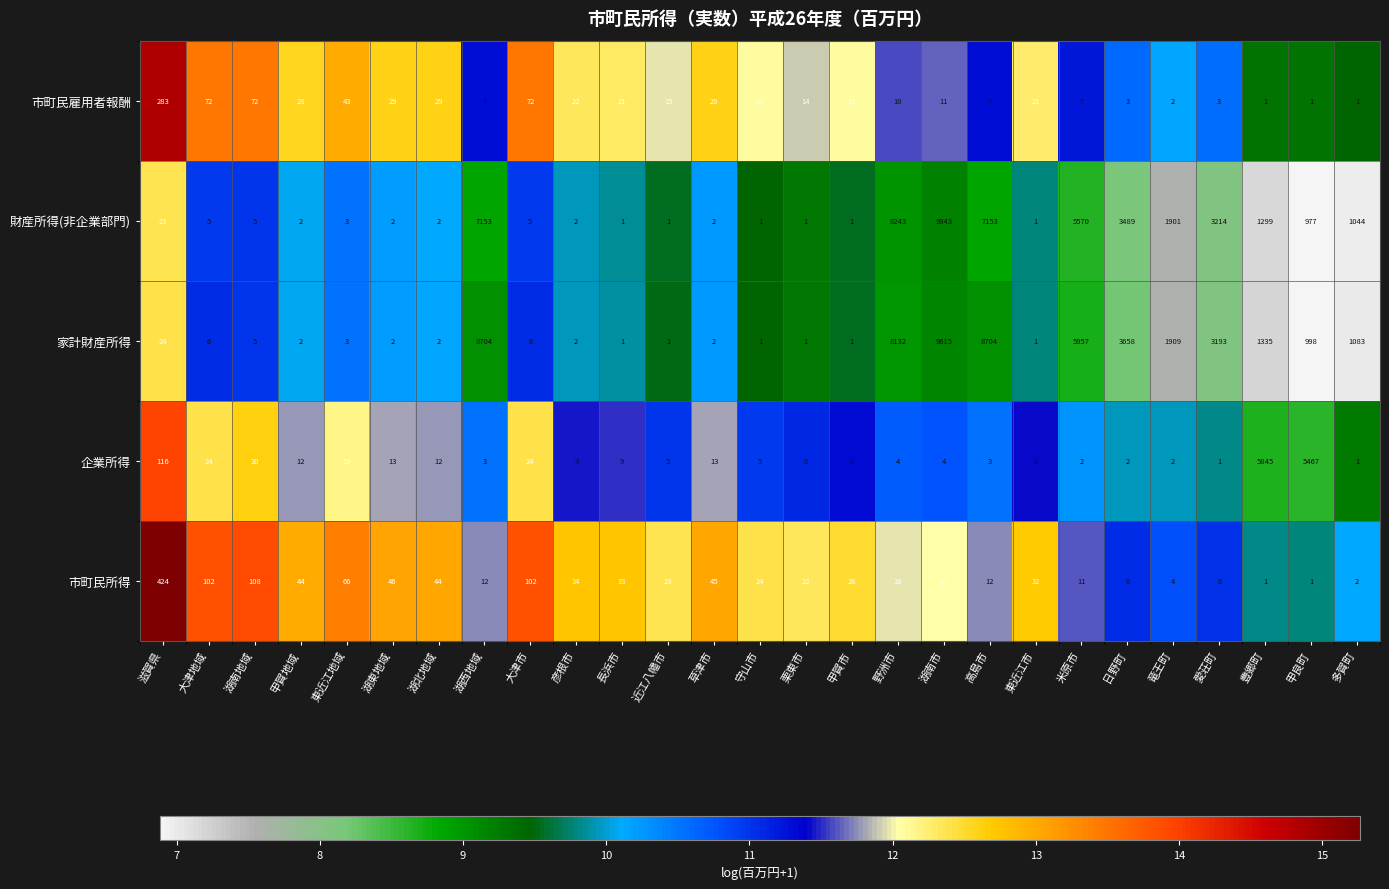

Rank the series by their maximum value, from lowest to highest.

市町民雇用者報酬, 市町民所得, 企業所得, 家計財産所得, 財産所得(非企業部門)